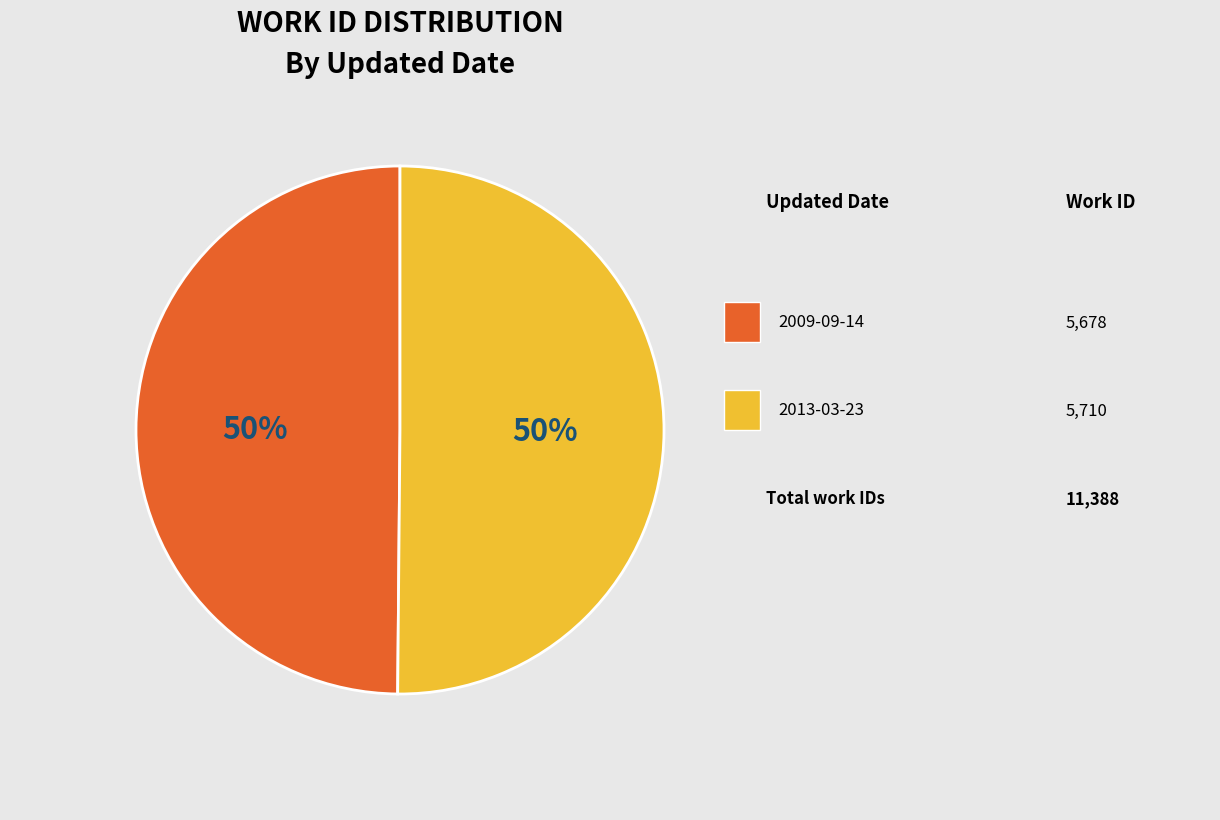

To the nearest percent, what is the average slice percentage?

50%